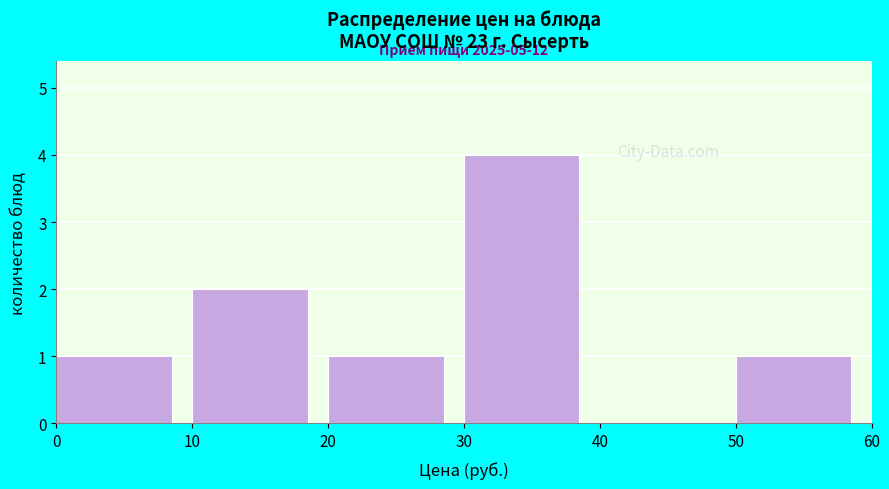

Over which range of the x-axis is the bar tallest?

30 to 40